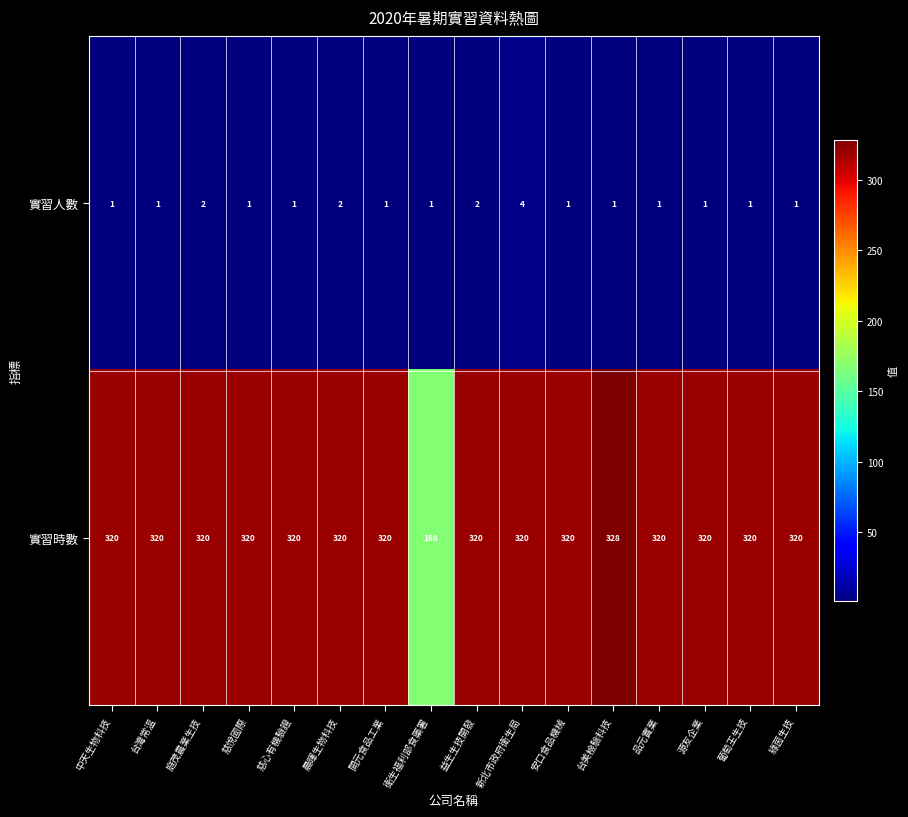

How many 實習人數 values are between 1 and 2?

15